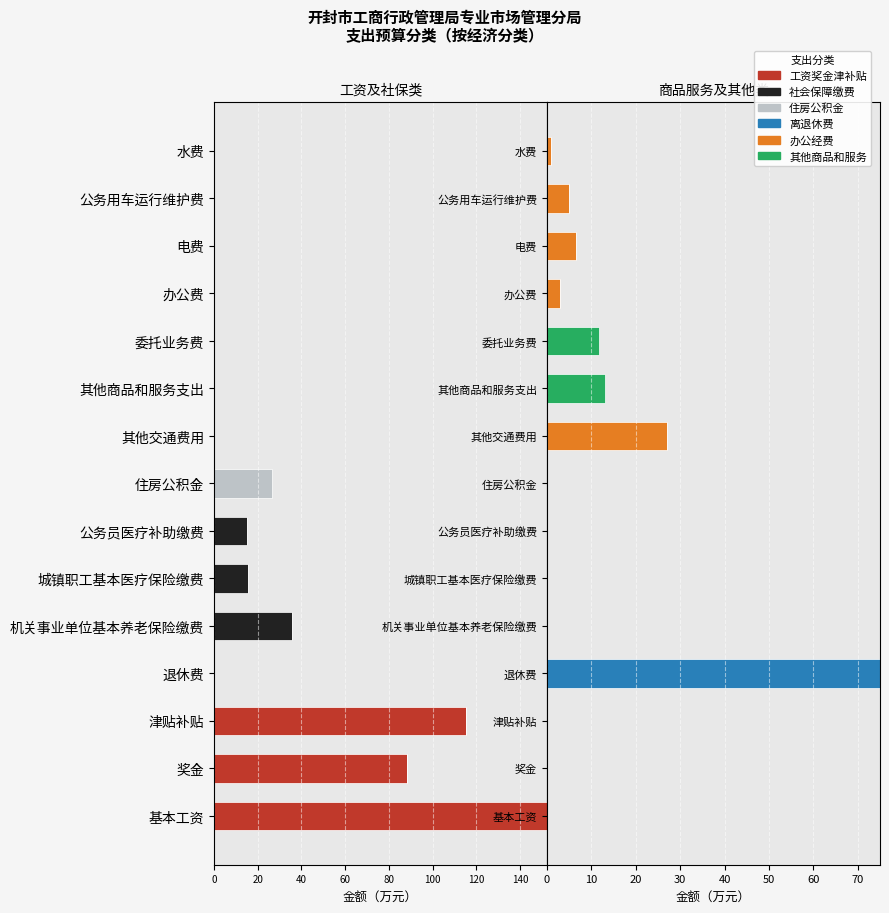

The value of 办公经费 at 公务员医疗补助缴费 is -9.6. True or false?

False